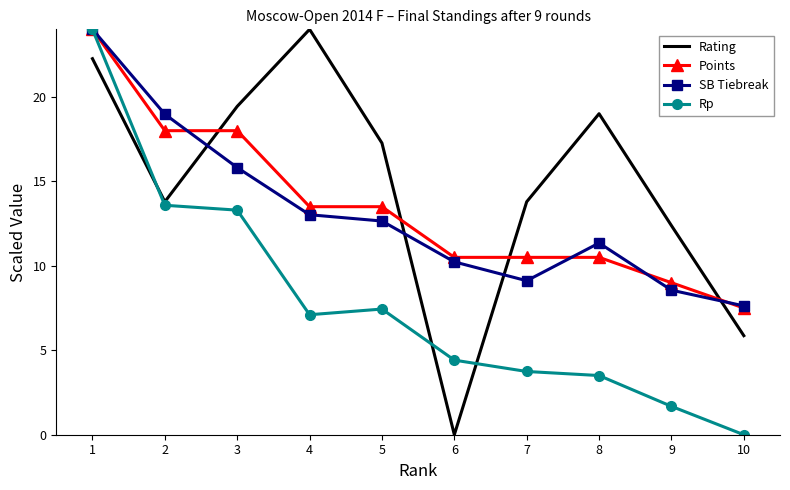

What is the average value of the Rating series?

14.8